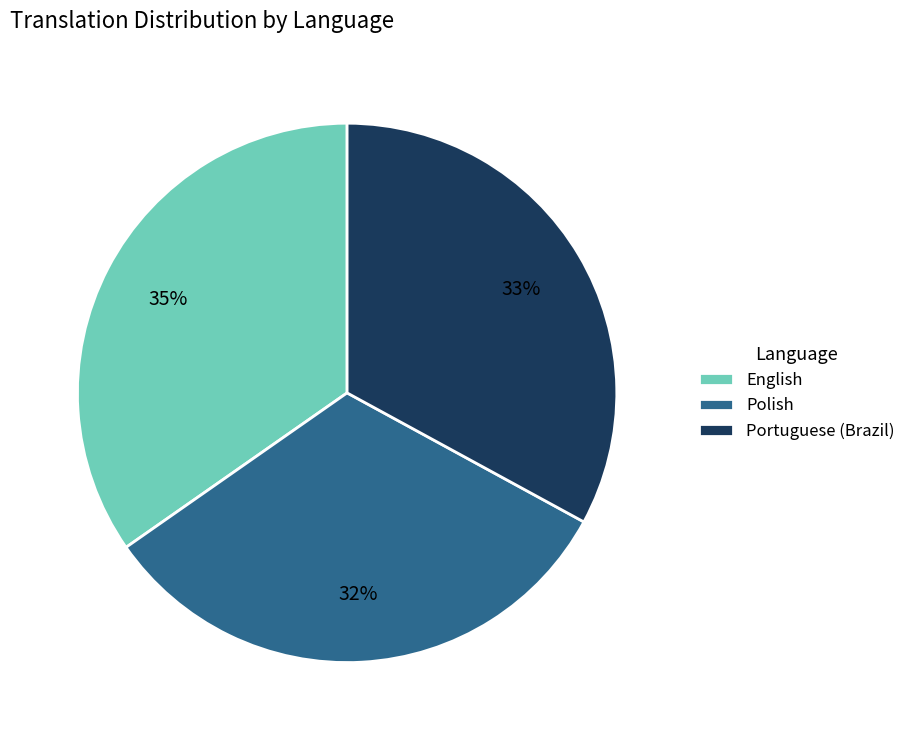

Rank the categories by value from lowest to highest.

Polish, Portuguese (Brazil), English